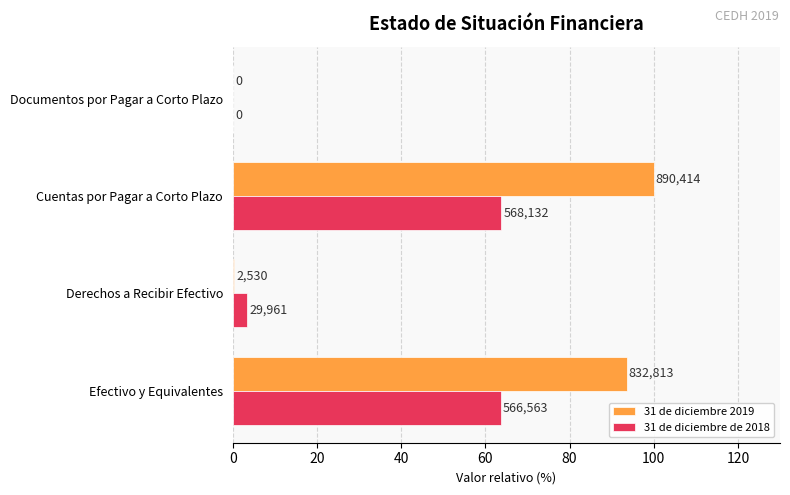

List the series in order of their overall mean, lowest first.

31 de diciembre de 2018, 31 de diciembre 2019